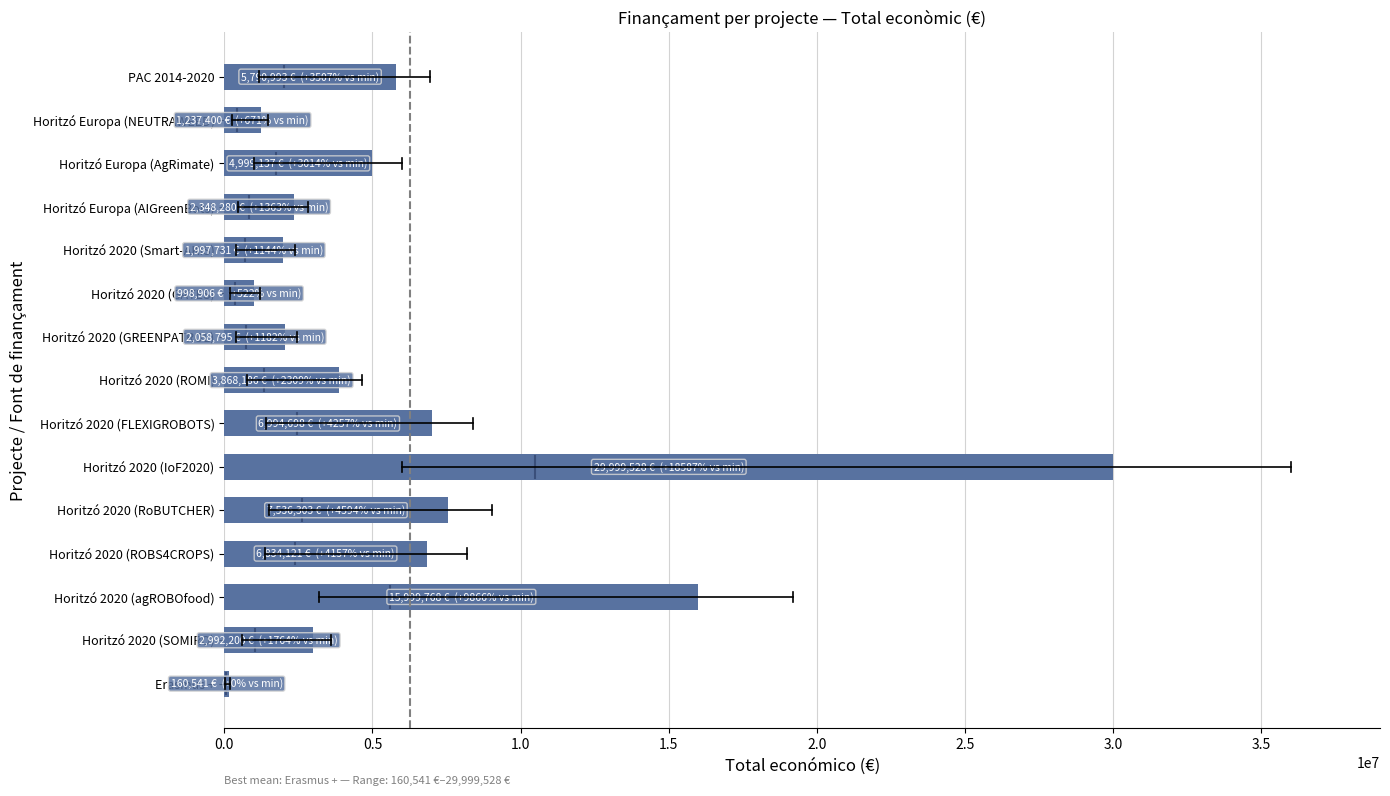

Where is the data nearest to the value 15080034?

Horitzó 2020 (agROBOfood)